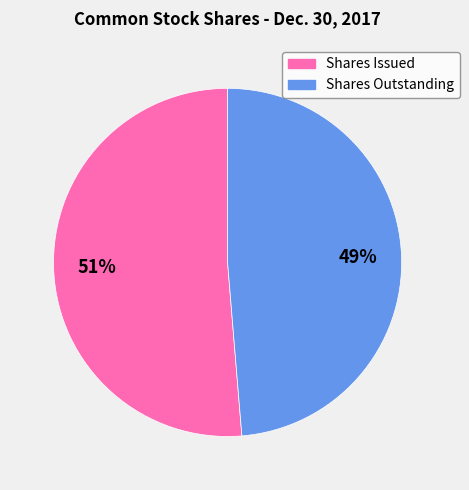

How many slices are in this pie chart?

2